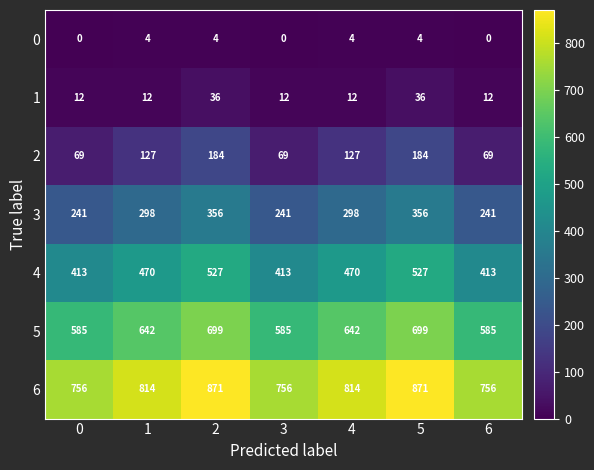

What is the spread (max minus min) of values at 4?

810